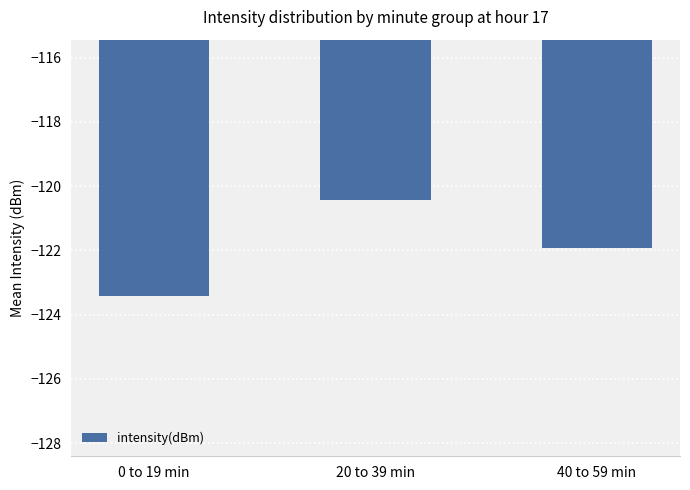

List the labels in order of value, largest first.

20 to 39 min, 40 to 59 min, 0 to 19 min